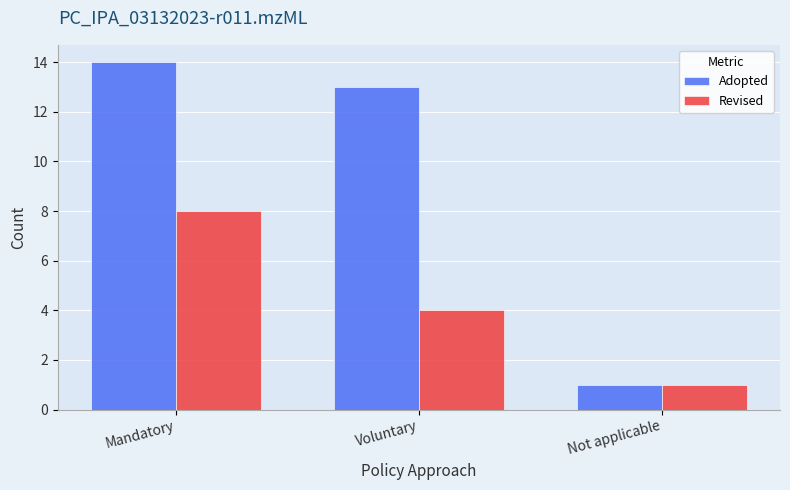

True or false: Adopted has a value of 1 at Not applicable.

True